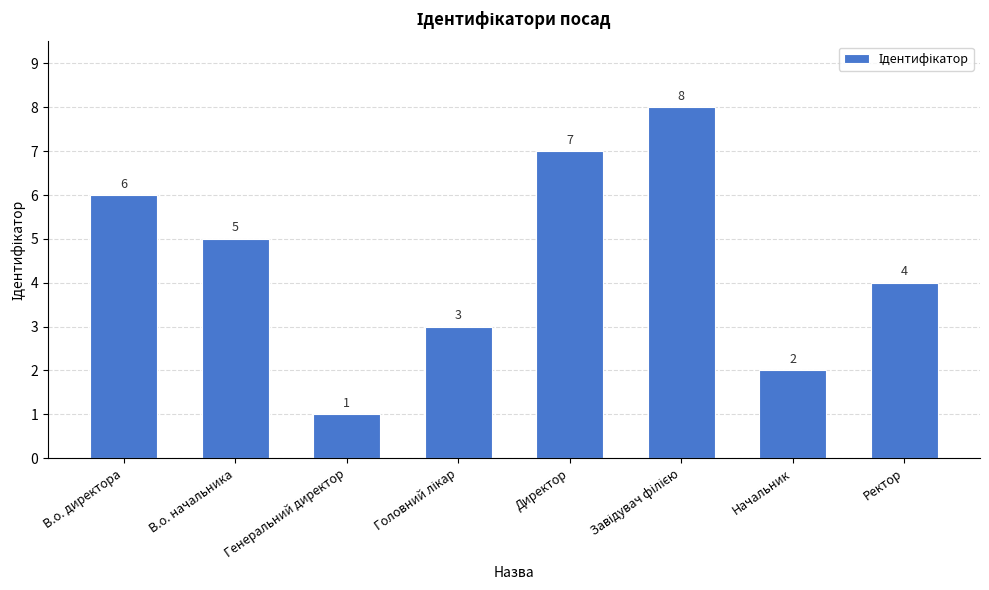

What is the change in value from Директор to Ректор?

-3